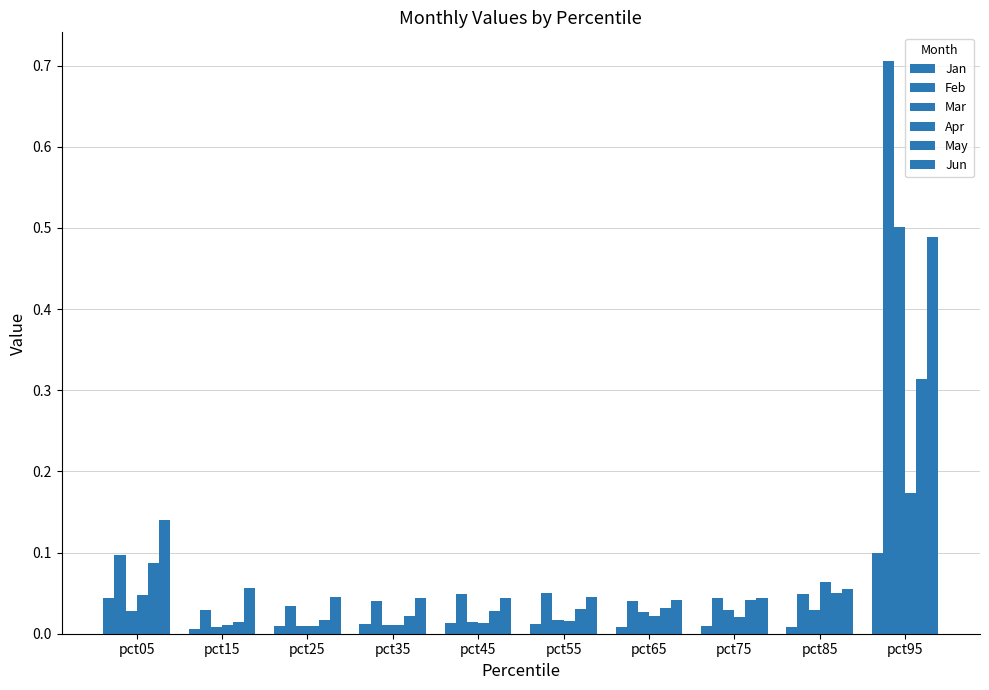

Does the chart contain stacked bars?

No